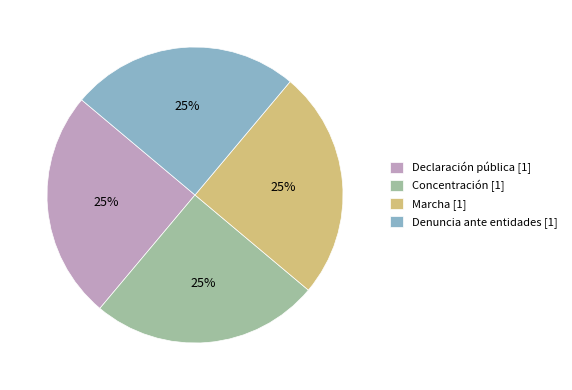

True or false: Concentración [1] accounts for 38% of the total.

False